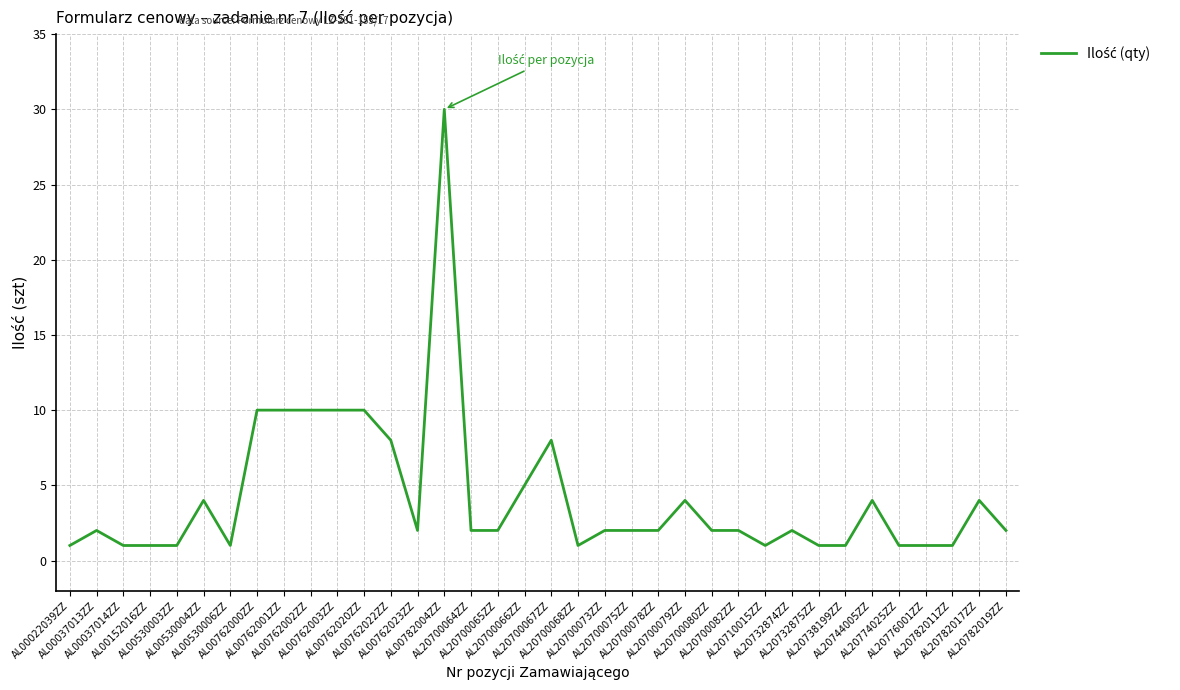

What is the difference between the maximum and minimum values?

29